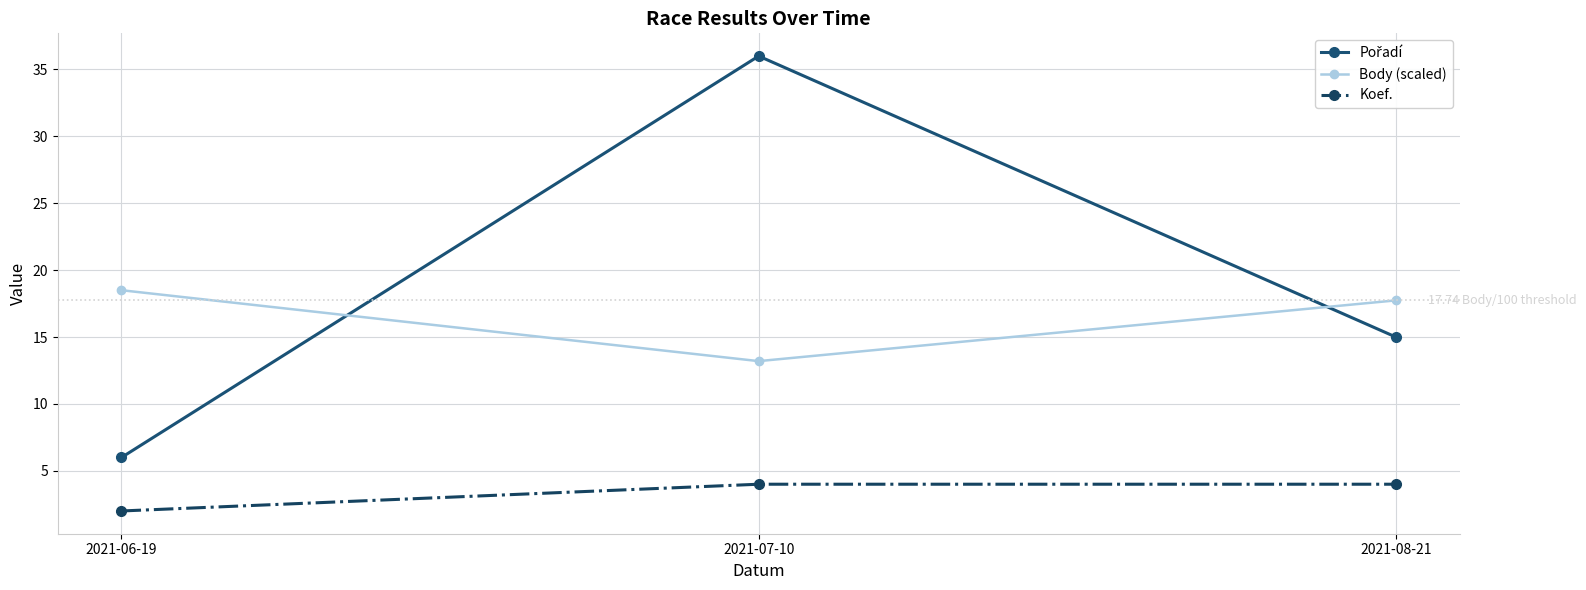

Does the chart display data point markers on the line(s)?

Yes